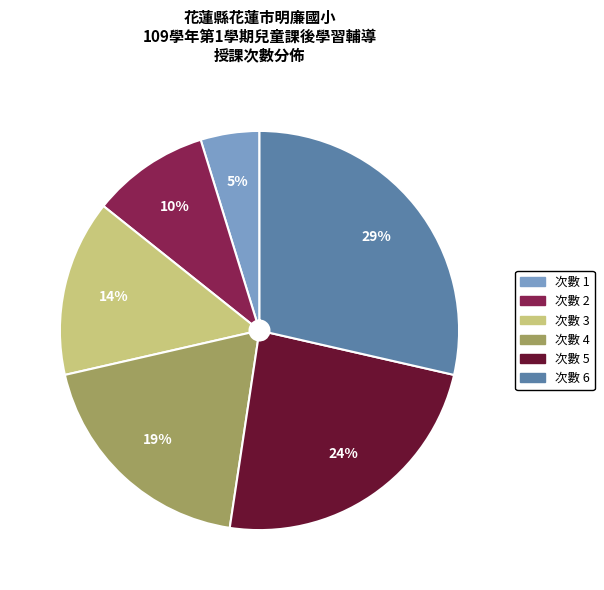

Approximately how many times larger is the value at 次數 5 compared to 次數 3?

1.7